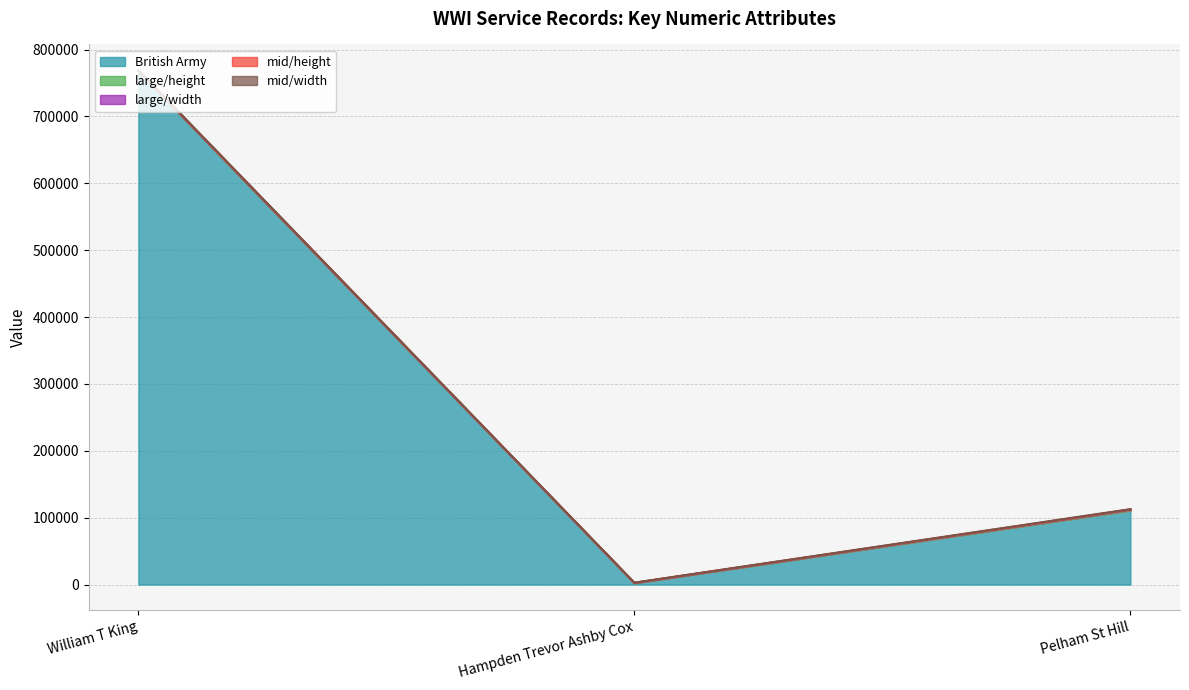

Count the number of categories in the chart.

3